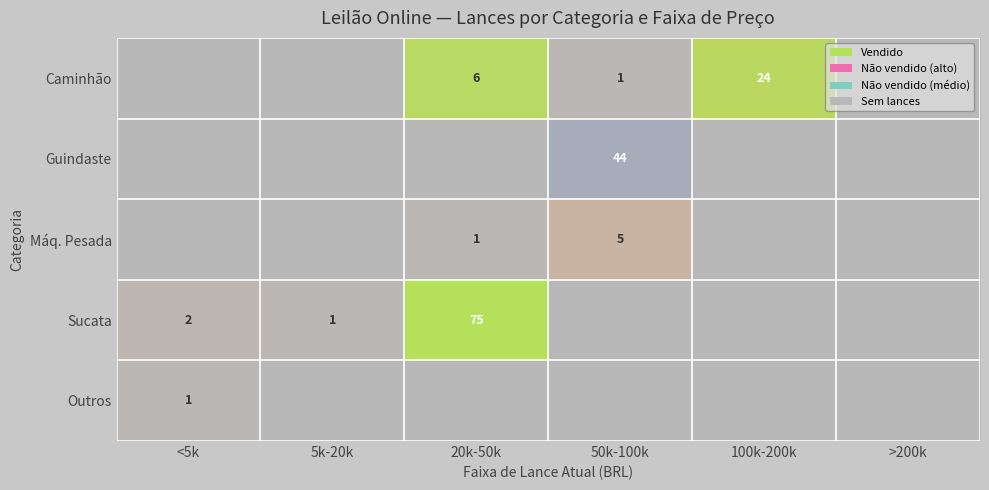

True or false: Outros has a value of 1 at <5k.

True